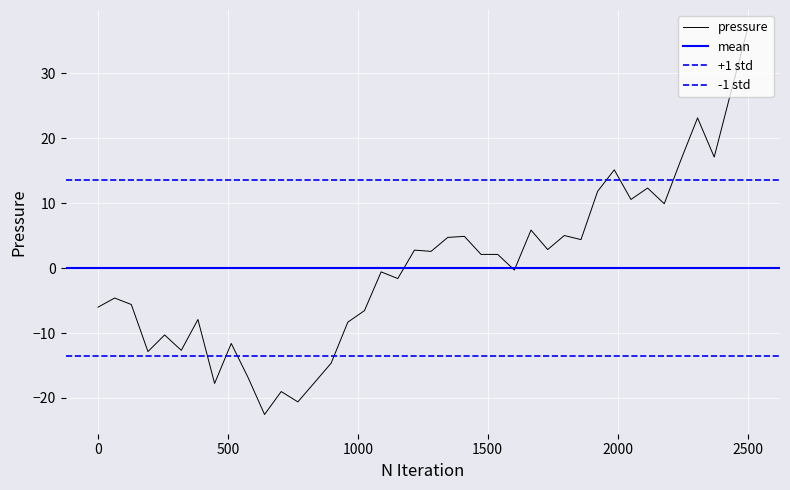

What is the difference between the maximum and minimum values?

59.4